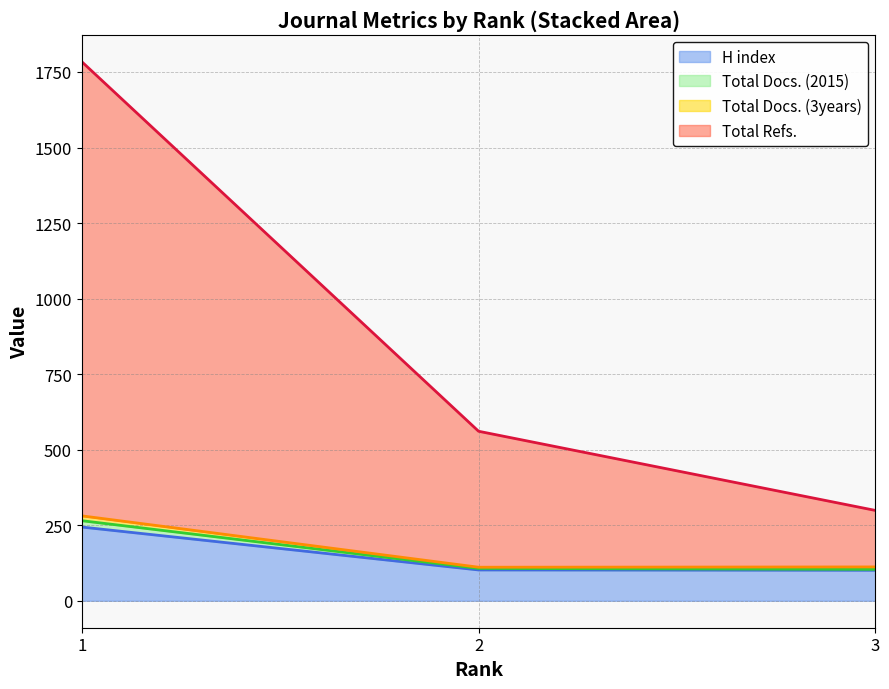

Where is H index nearest to the value 172?

2